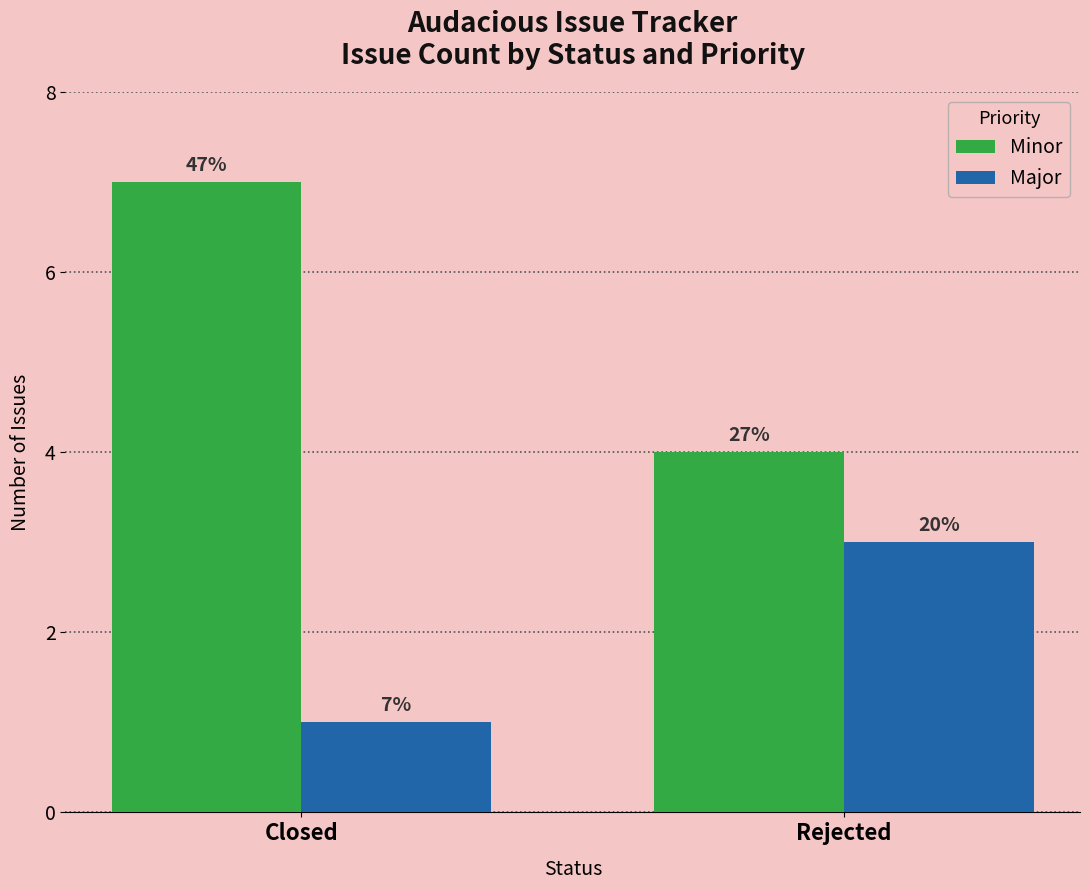

What are all the series names shown in the legend?

Minor, Major